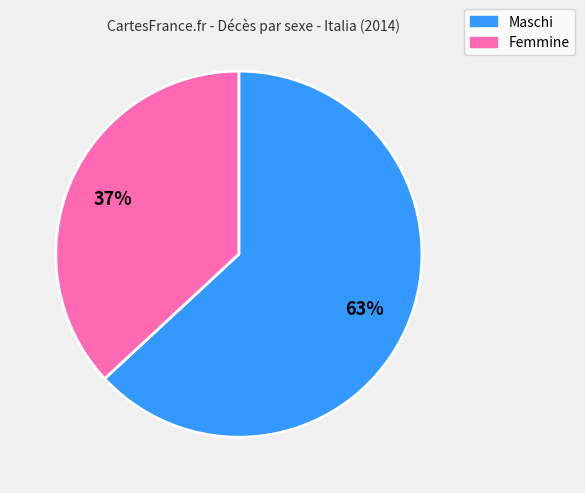

Is there any slice that represents more than half of the pie?

Yes